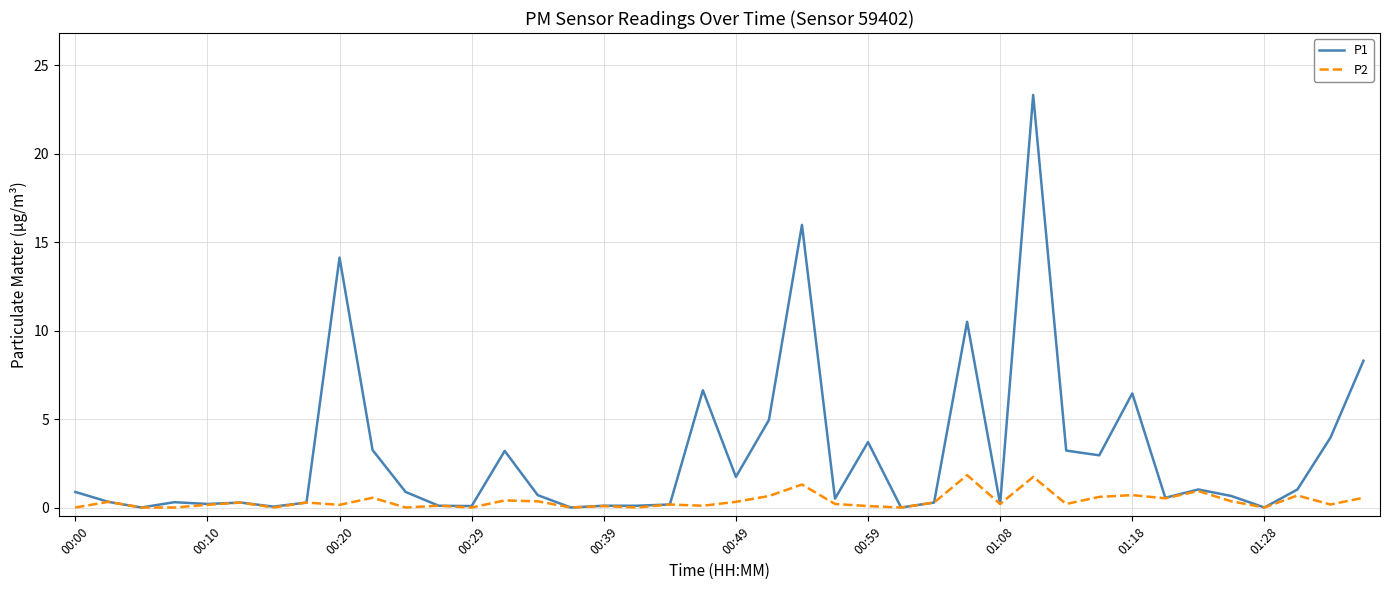

Which series has the widest spread of values?

P1